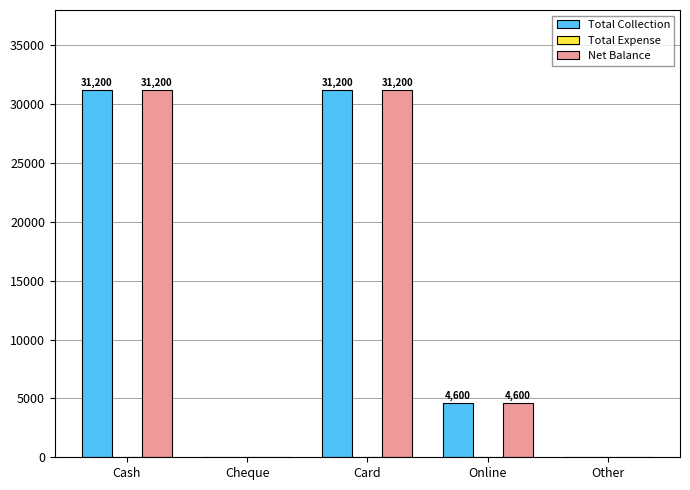

What is the total value across all series at Online?

9200